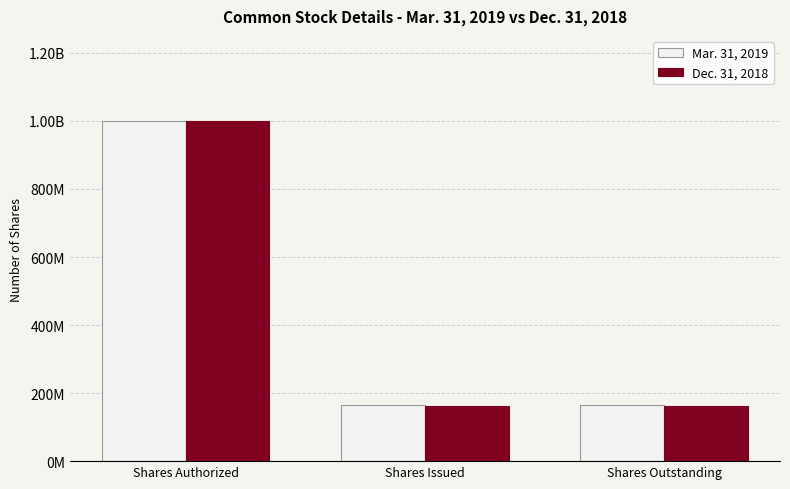

What are all the series names shown in the legend?

Mar. 31, 2019, Dec. 31, 2018